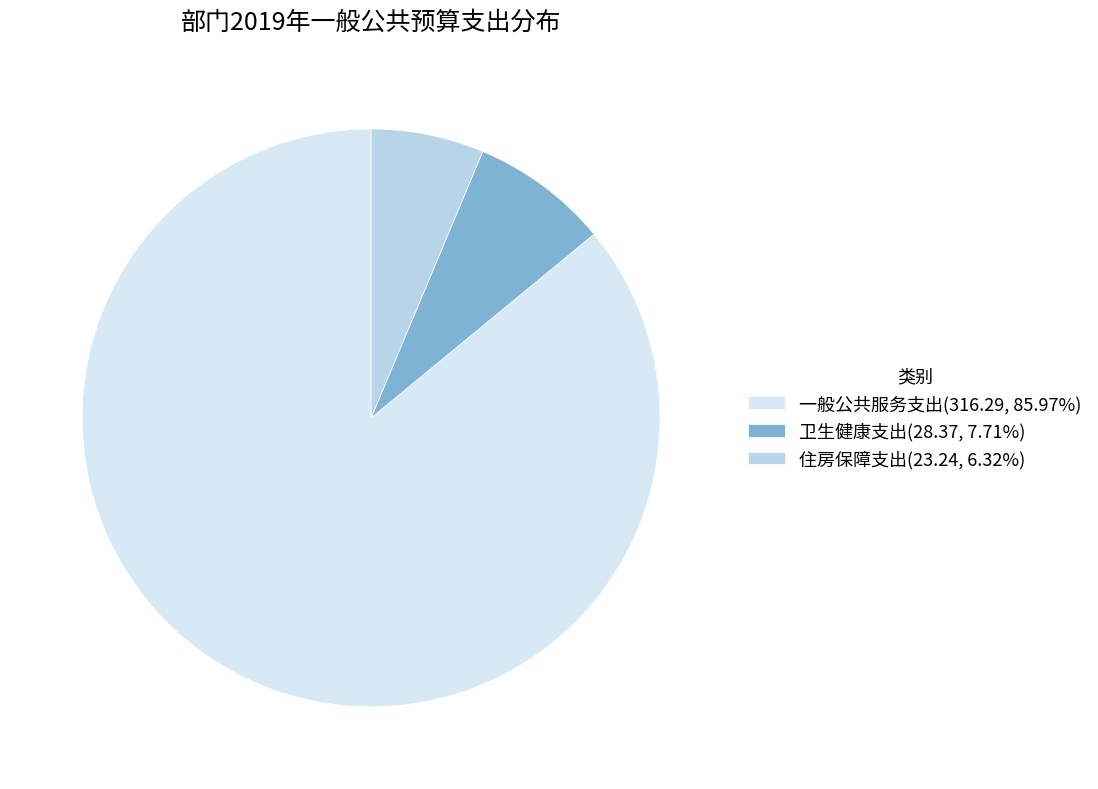

What percentage is the 住房保障支出 slice, to the nearest percent?

6%